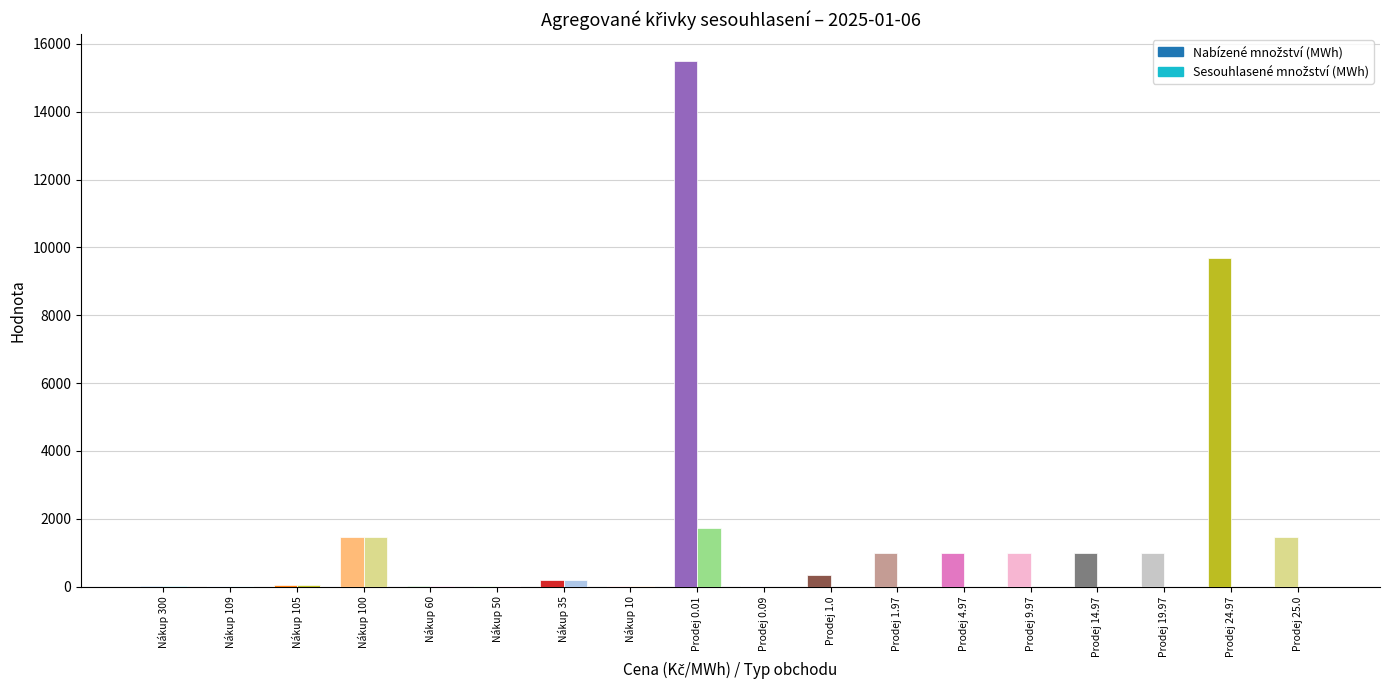

The value of Cena (Kč/MWh) at Prodej 1.0 is 0.7. True or false?

False